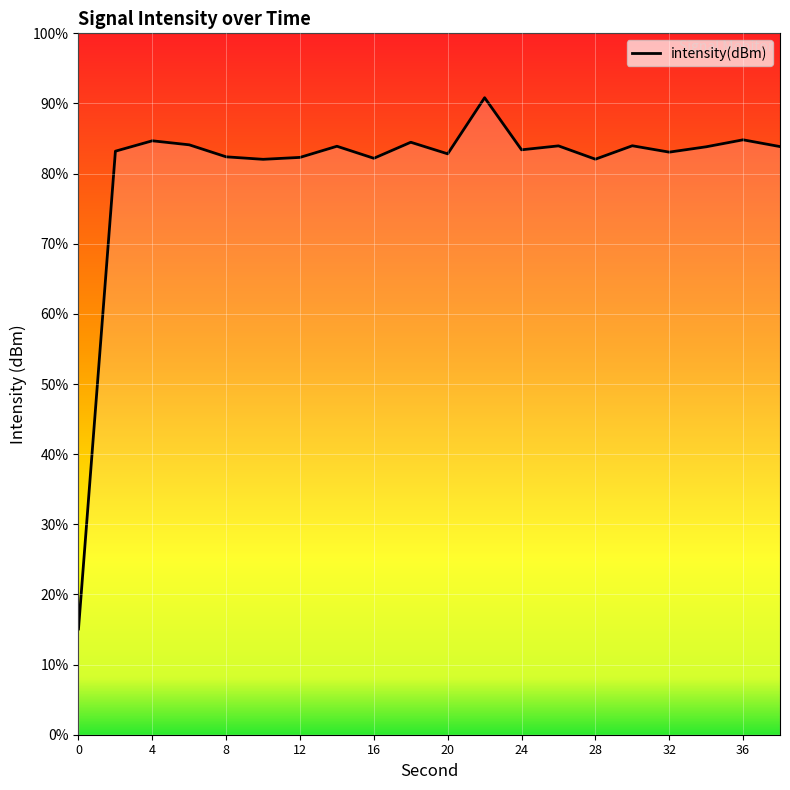

The value at 19 is -56.0. True or false?

False